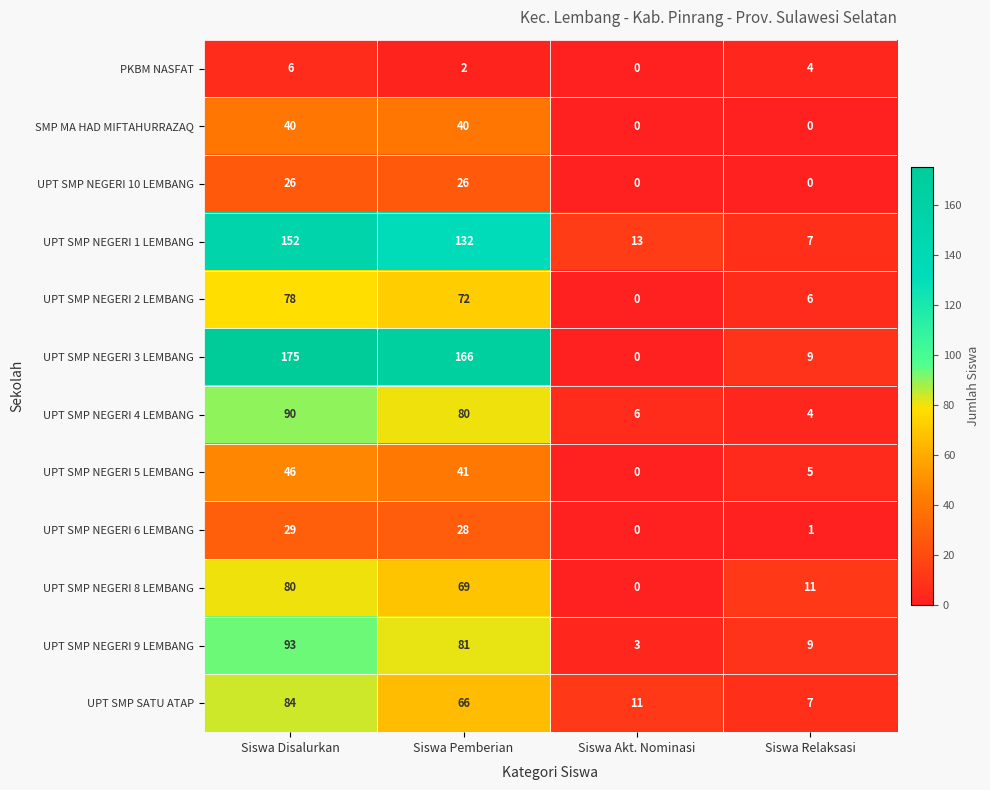

What is the sum of all UPT SMP NEGERI 10 LEMBANG values?

52